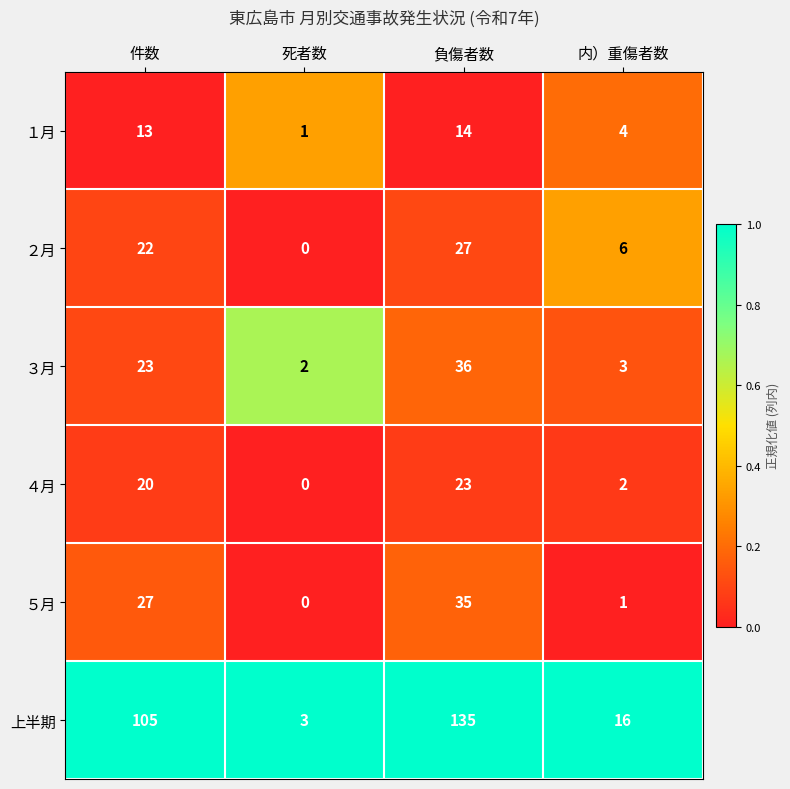

How many series are shown in this chart?

6